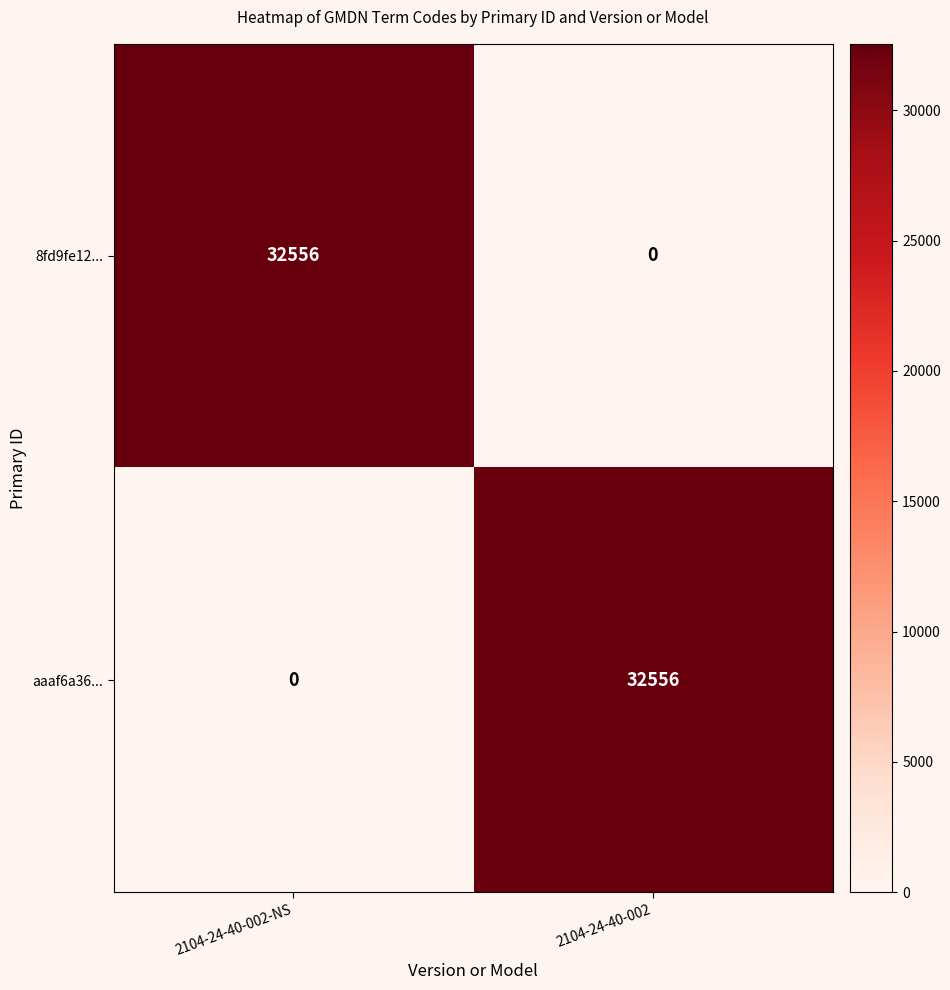

Rank the series at 2104-24-40-002-NS from highest to lowest value.

8fd9fe12..., aaaf6a36...